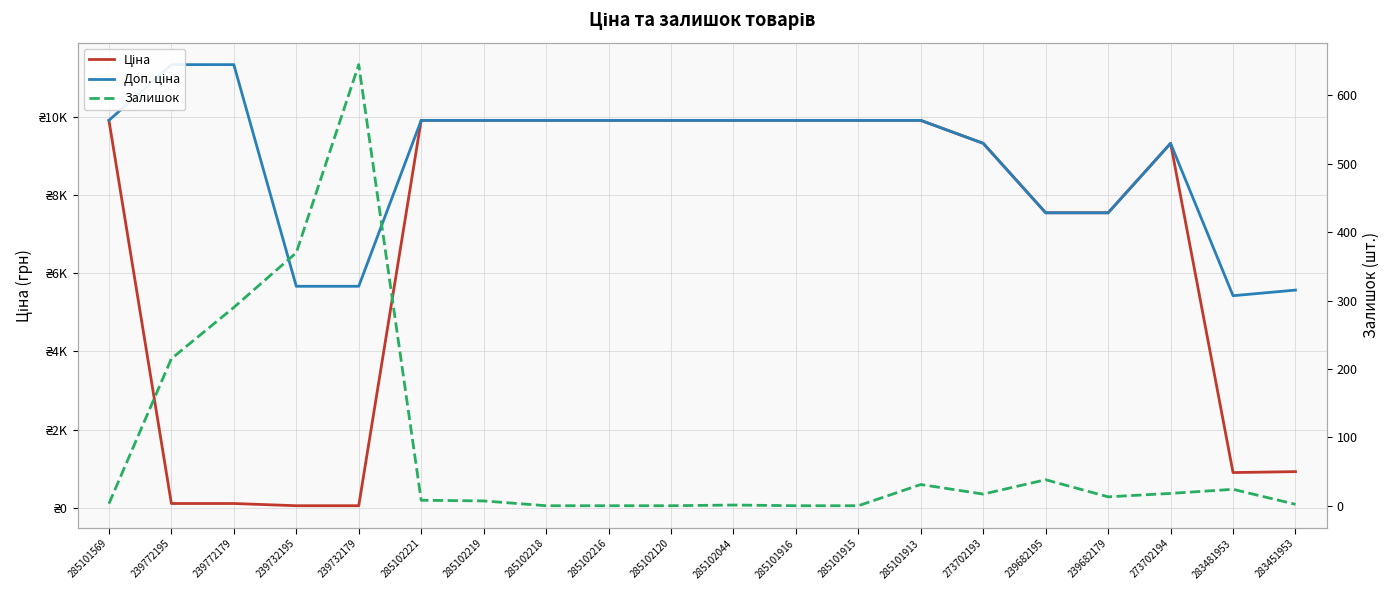

In Доп. ціна, how many points are higher than both neighbors (excluding endpoints)?

1